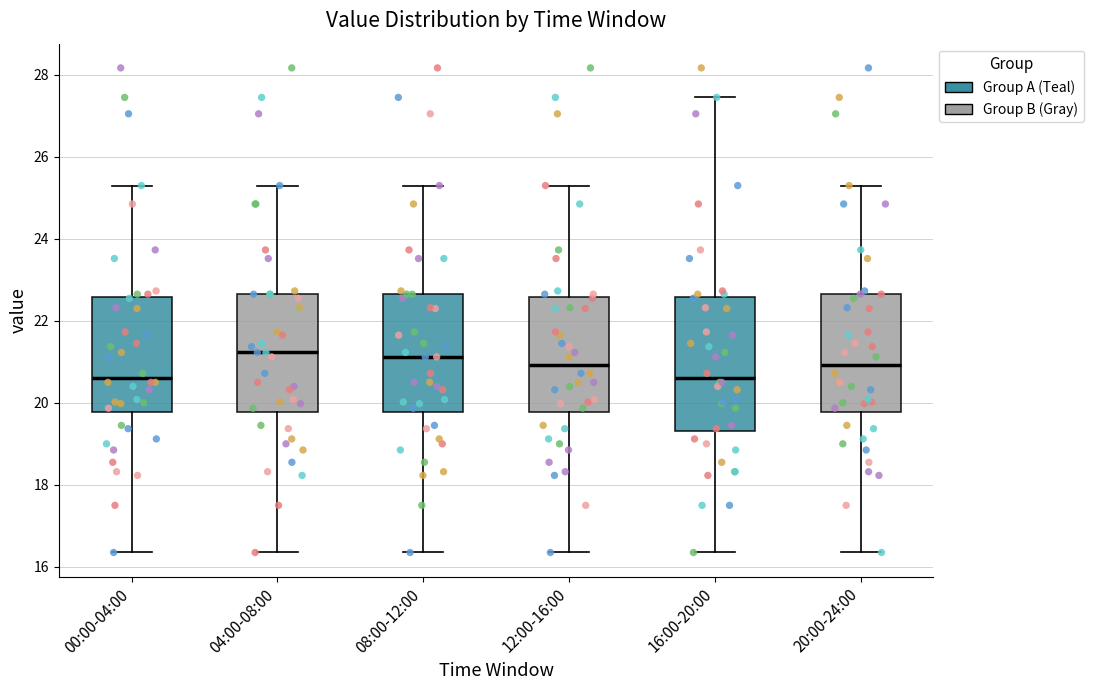

Comparing the boxes themselves (not the whiskers), which one is the tallest?

16:00-20:00